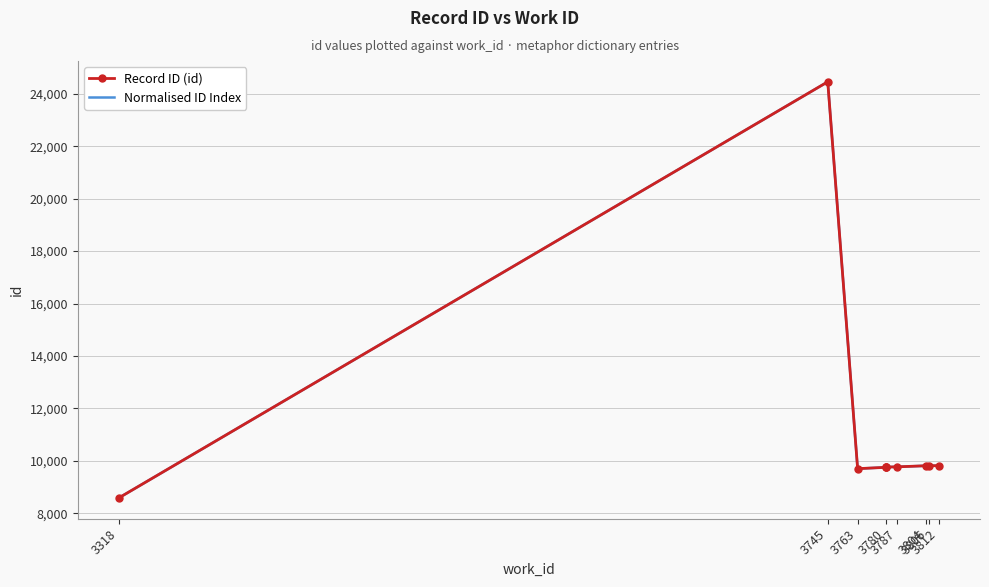

How many series are shown in this chart?

2